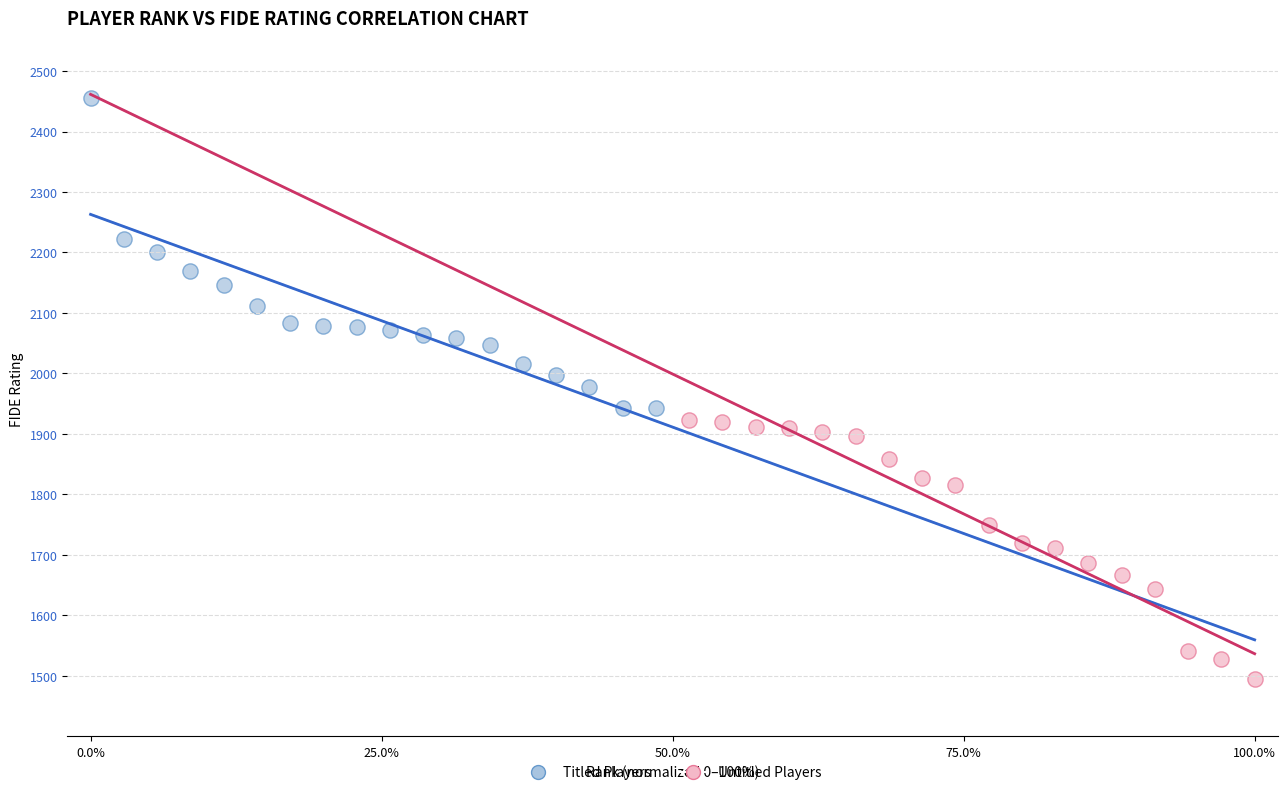

What are all the series names shown in the legend?

Titled Players, Untitled Players